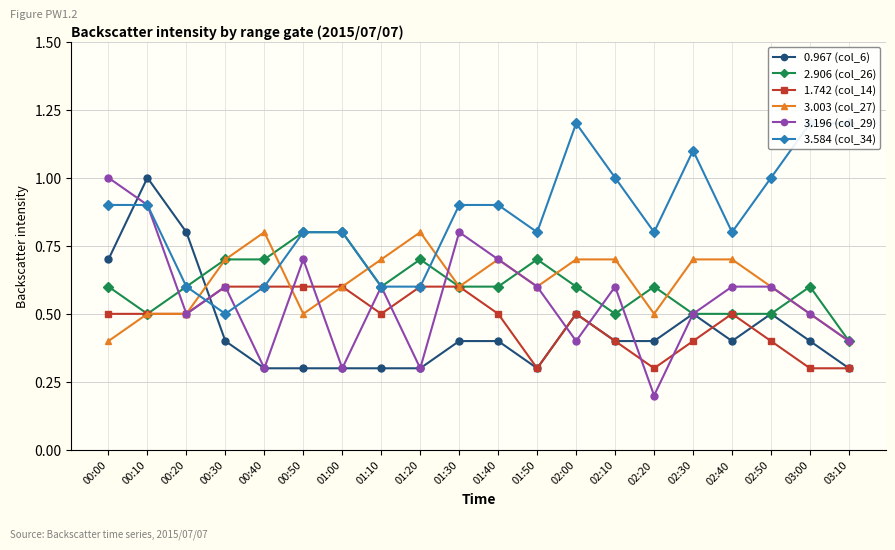

What are all the series names shown in the legend?

0.967 (col_6), 2.906 (col_26), 1.742 (col_14), 3.003 (col_27), 3.196 (col_29), 3.584 (col_34)